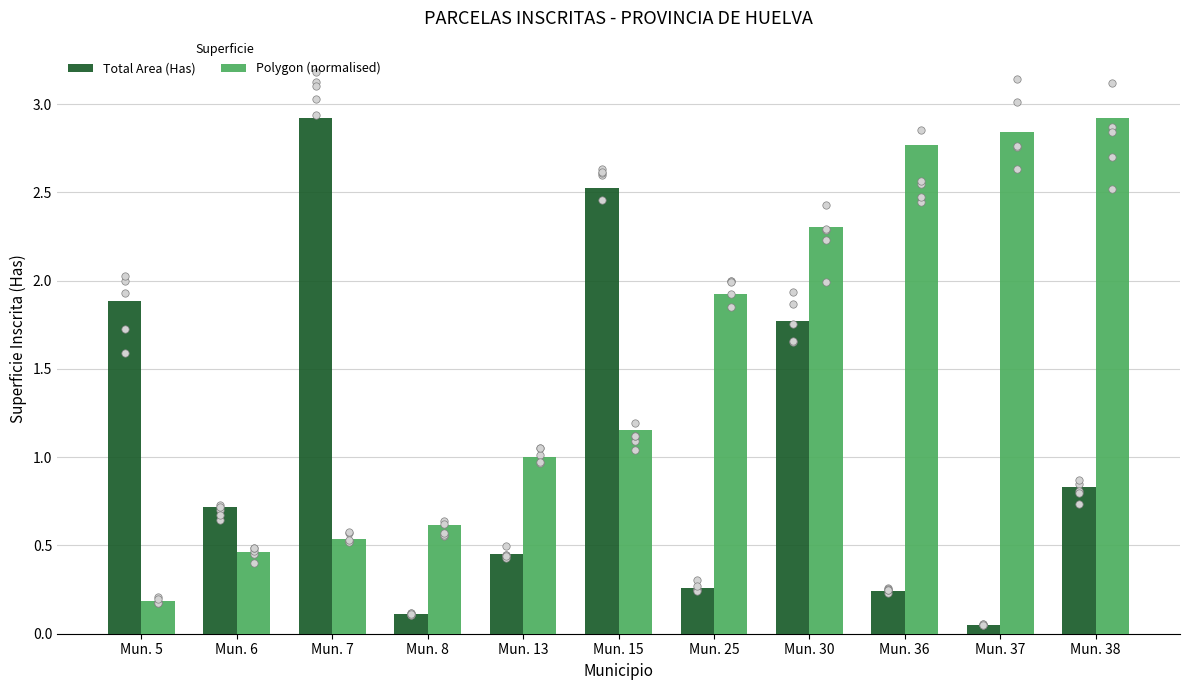

Which series contains the lowest Y value?

Total Area (Has)